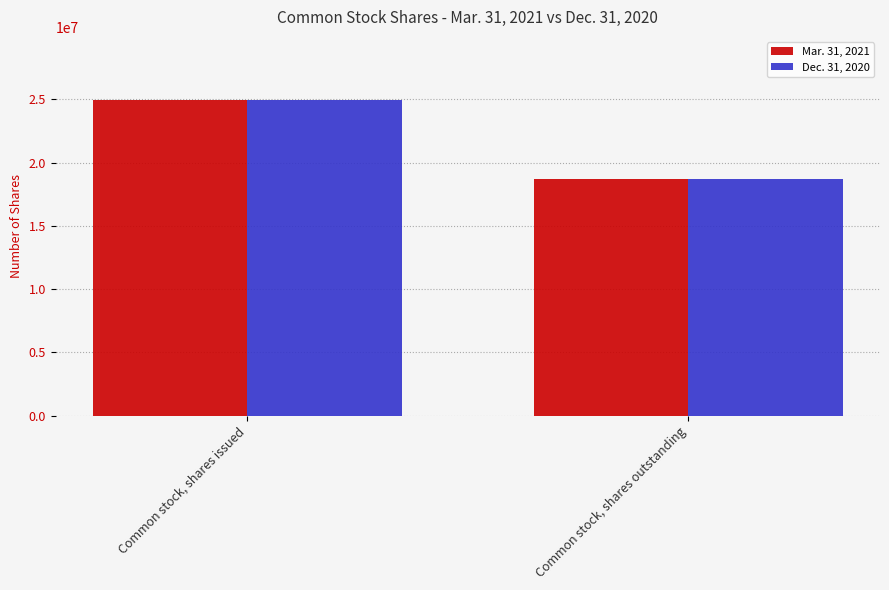

Count the number of data series in this chart.

2